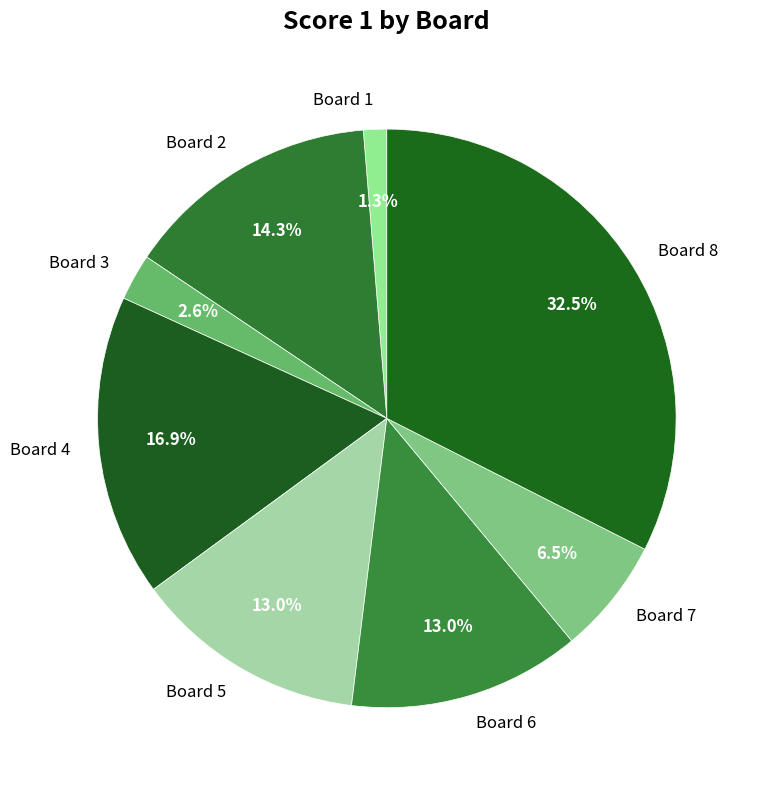

Is it true that Board 1 is 1% of the pie?

True